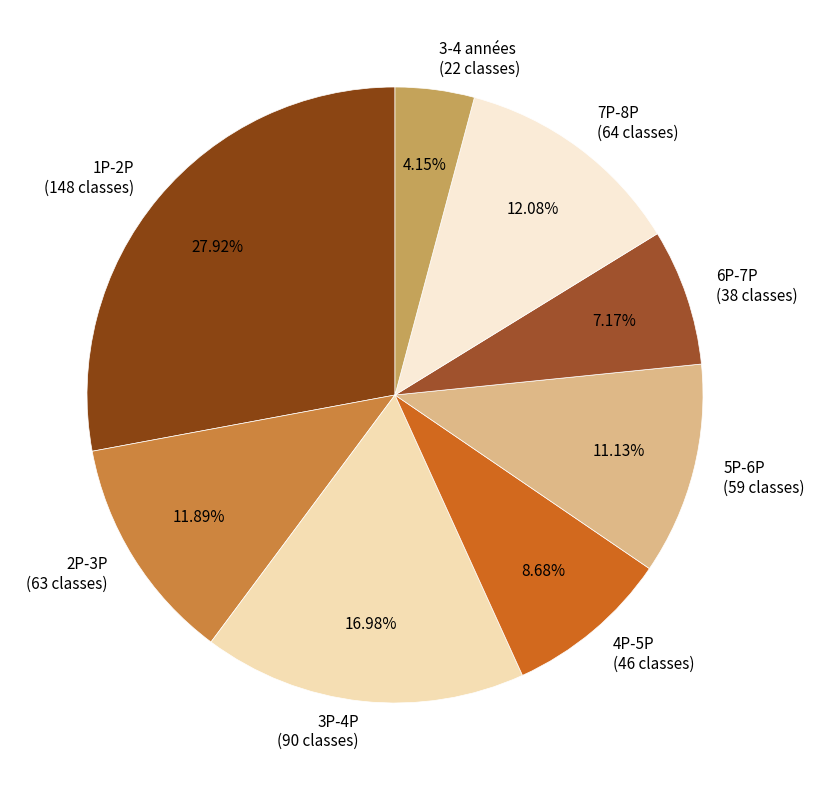

Which category has the smallest portion of the pie?

3-4 années